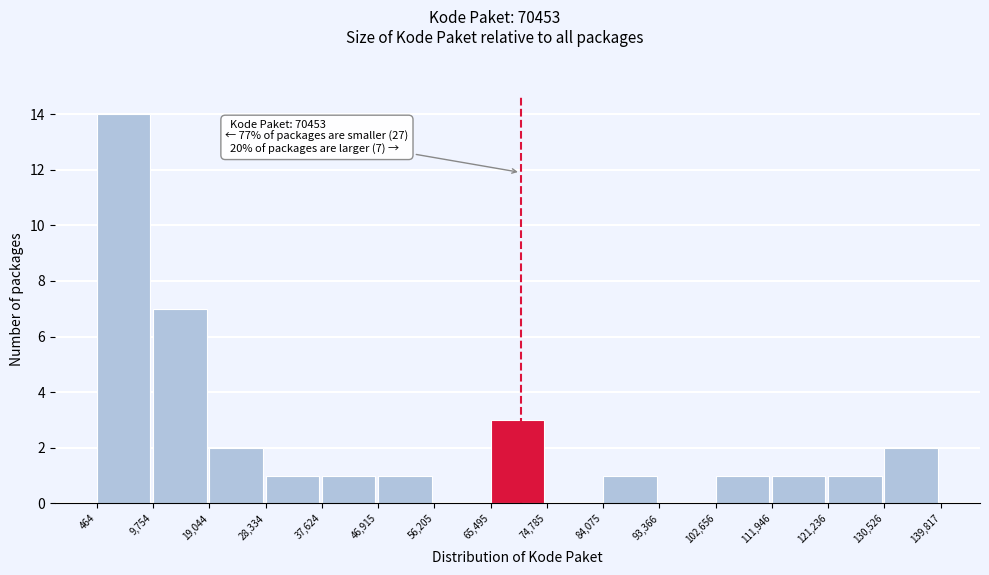

Over which range of the x-axis is the bar tallest?

464 to 9,754